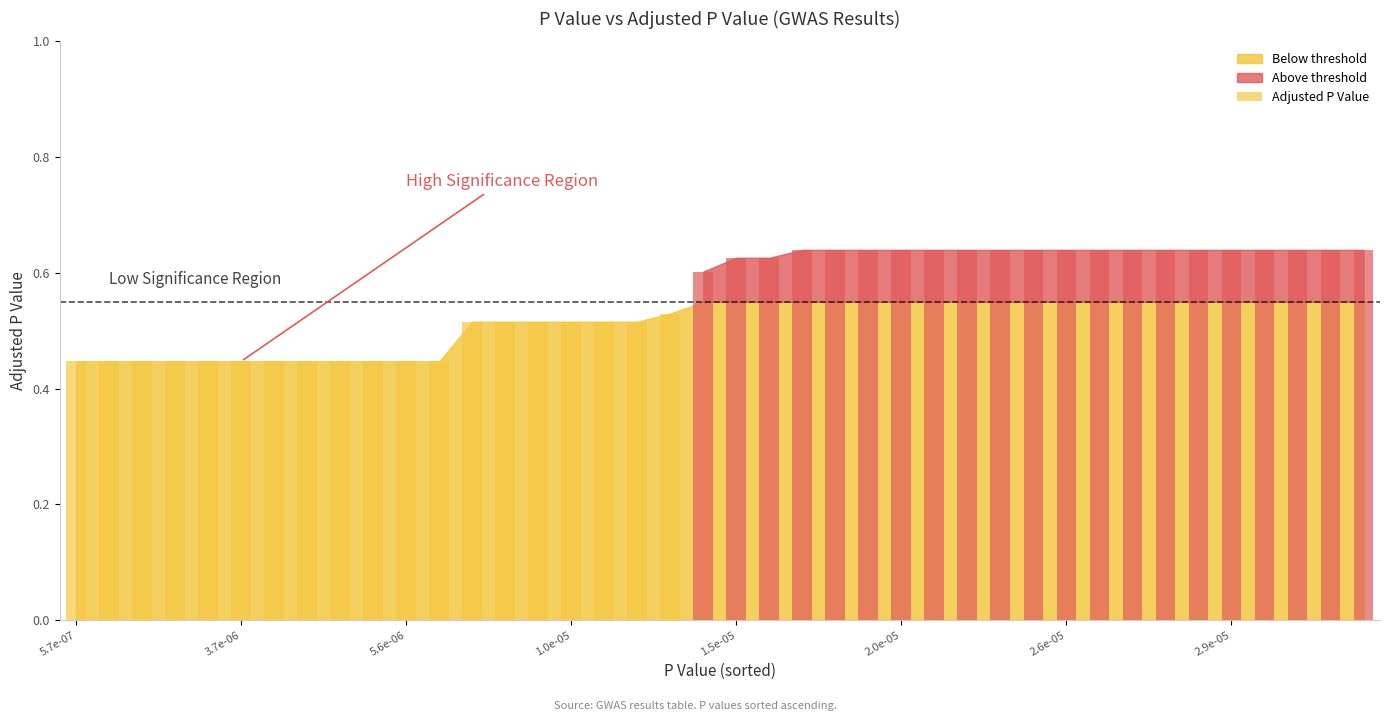

Does the chart contain stacked bars?

No